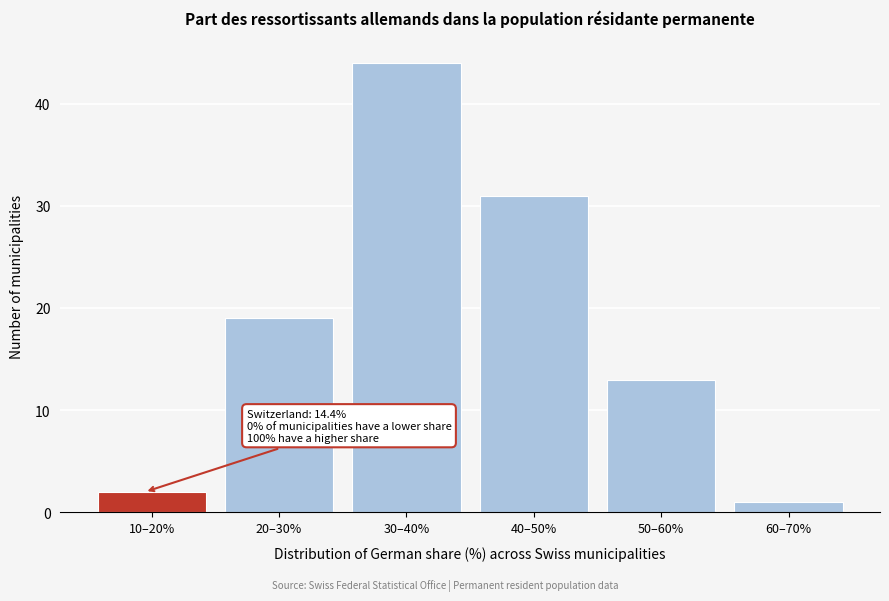

Reading left to right, extract all data points from this chart.

2	19	44	31	13	1